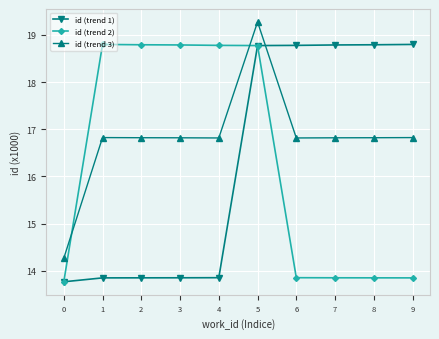

What is the value of the id (trend 2) point at the 8th from the left?

13.8